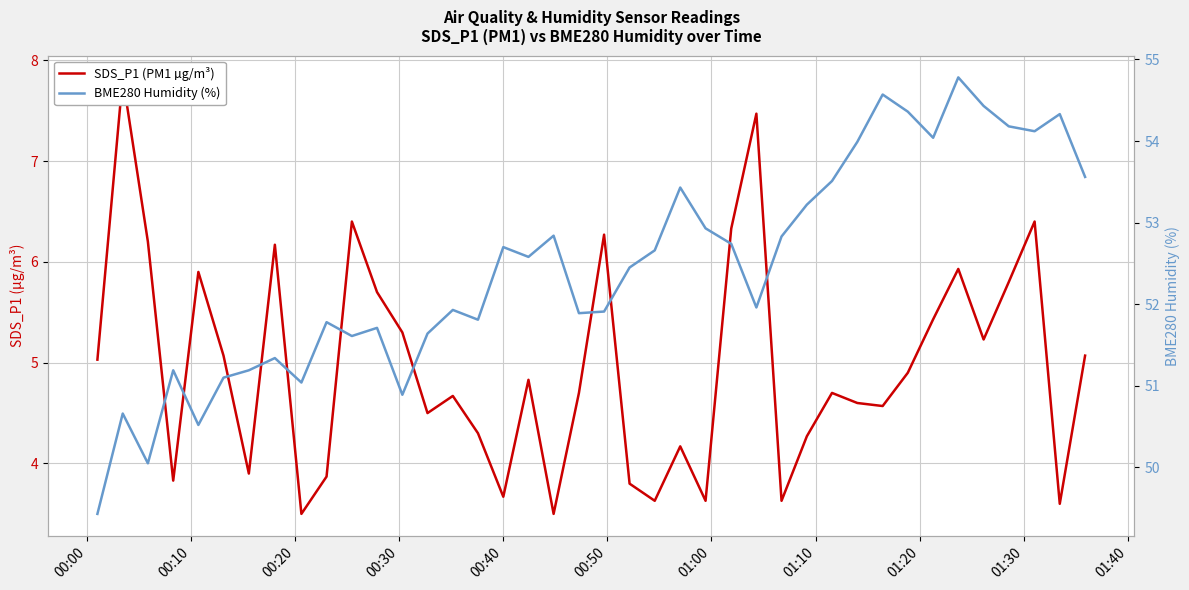

What are all the series names shown in the legend?

SDS_P1 (PM1 µg/m³), BME280 Humidity (%)